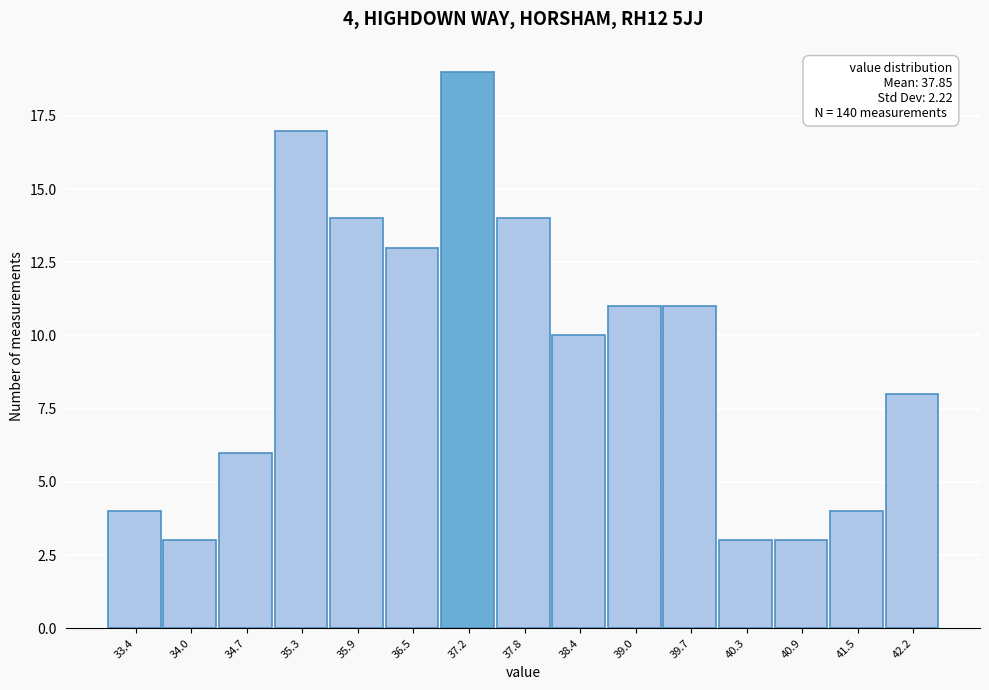

Reading left to right, what are all the values shown in this chart?

33.4=4	34.0=3	34.7=6	35.3=17	35.9=14	36.5=13	37.2=19	37.8=14	38.4=10	39.0=11	39.7=11	40.3=3	40.9=3	41.5=4	42.2=8